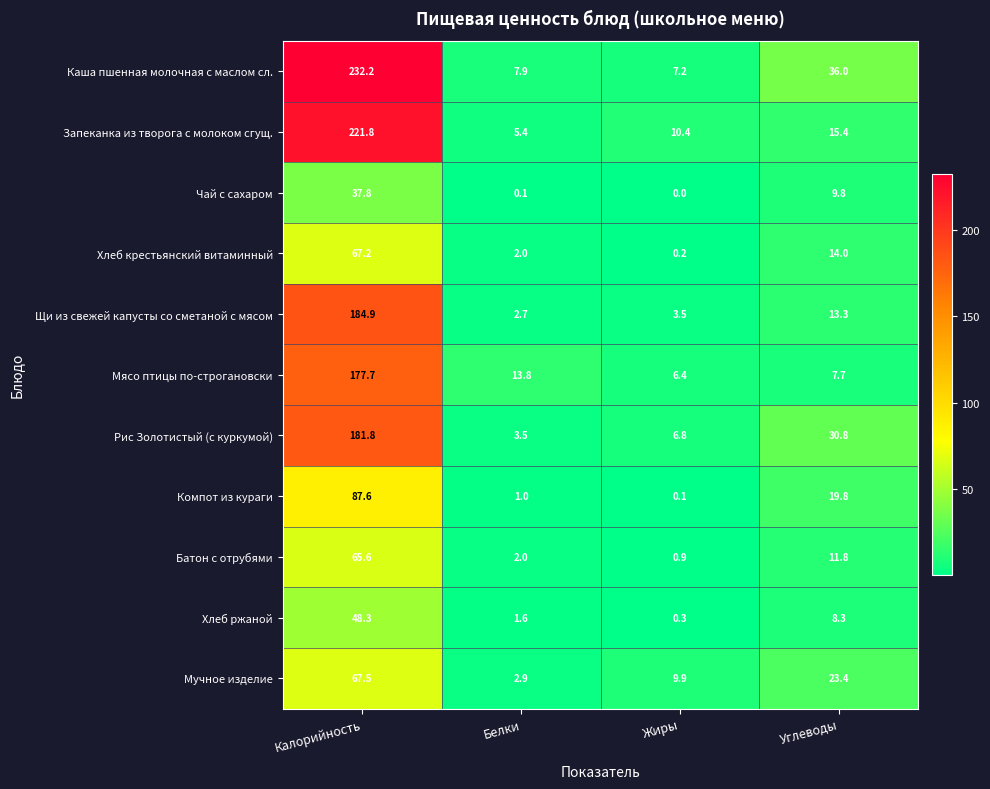

What is the sum of the Хлеб ржаной values at Жиры and Калорийность?

48.6